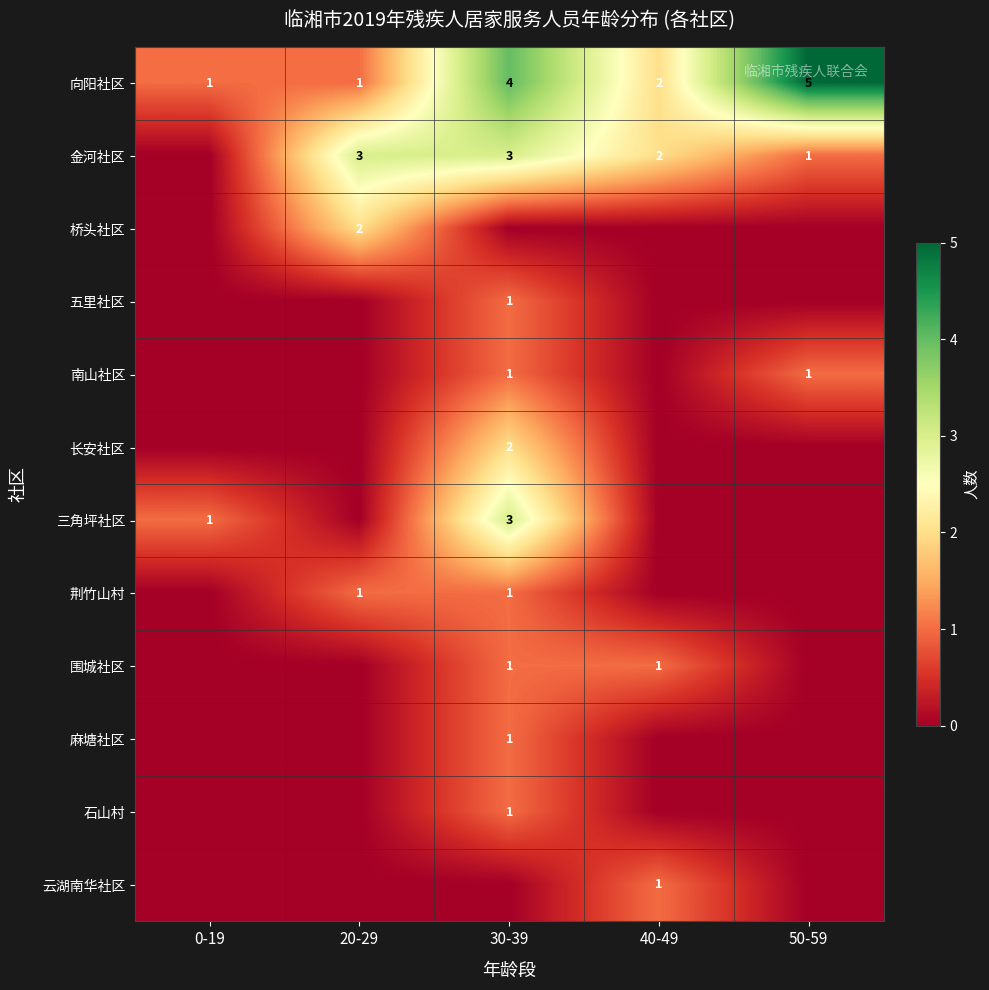

Is it true that 围城社区 equals 1 at 0-19?

False